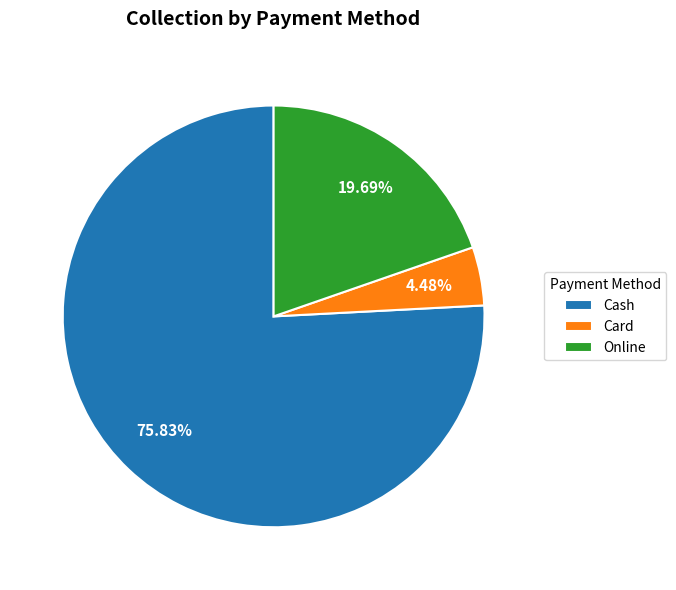

What percentage do Cash and Online together represent?

95.5%